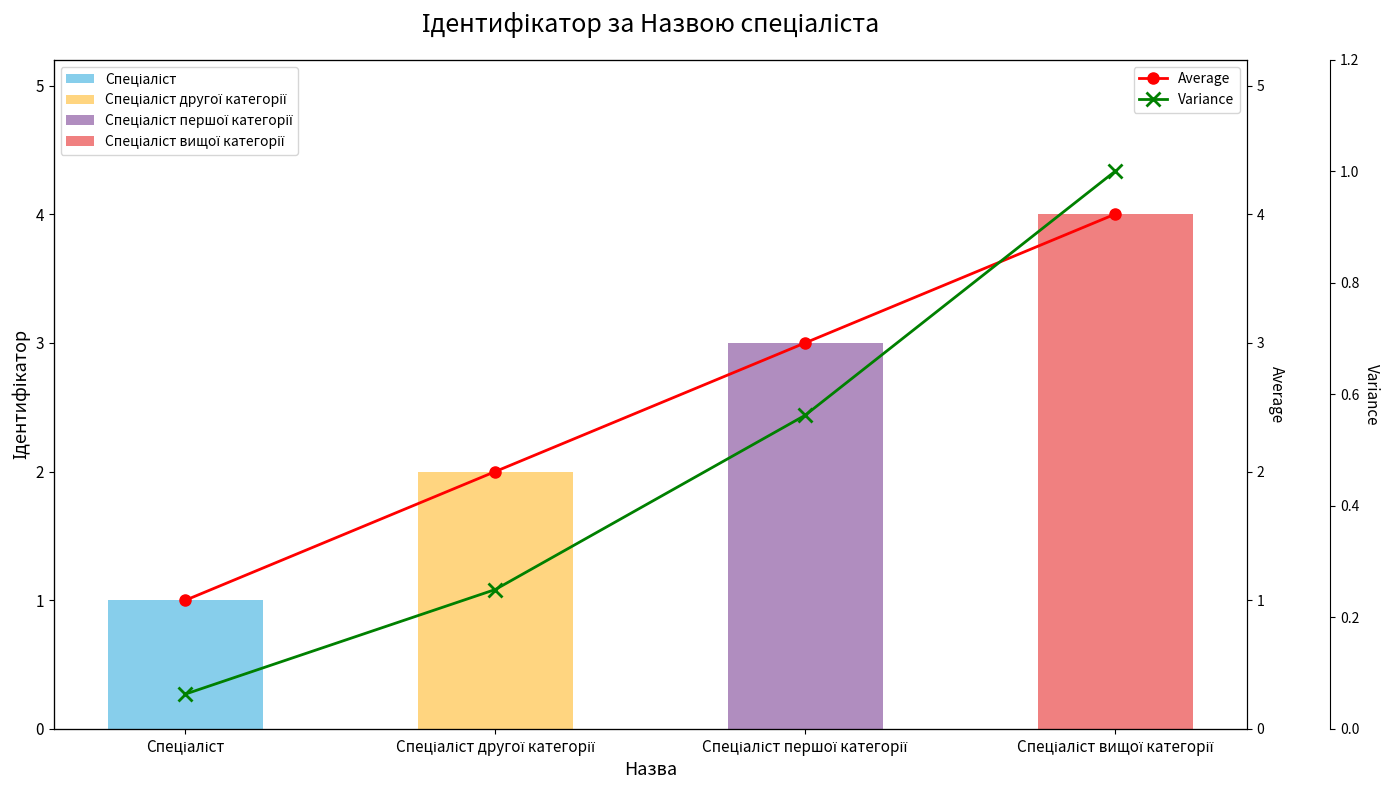

What is the spread (max minus min) of values at Спеціаліст вищої категорії?

3.0